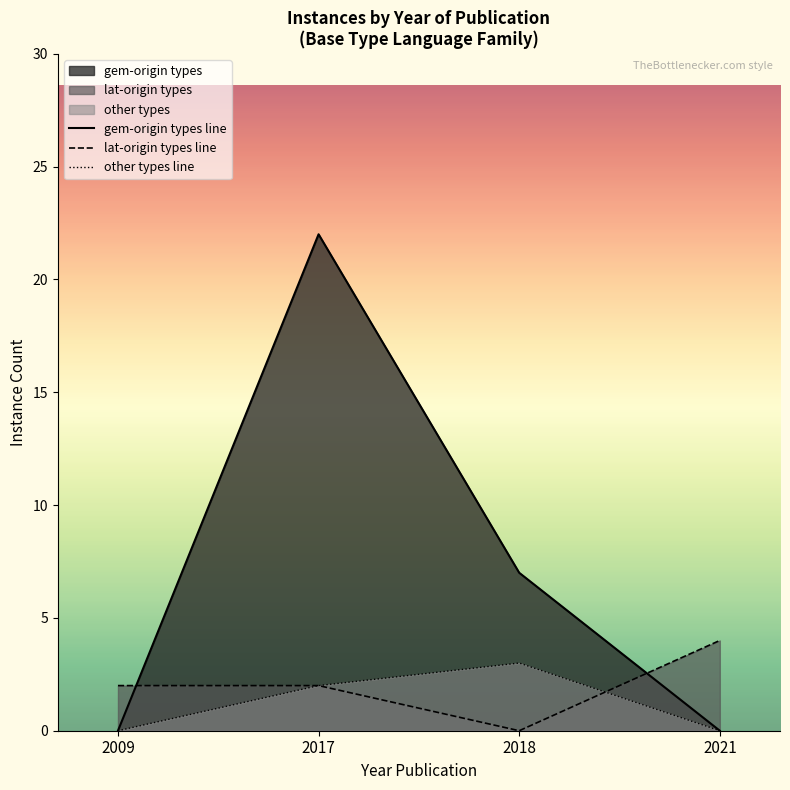

True or false: other types line has a value of 0 at 2021.

True